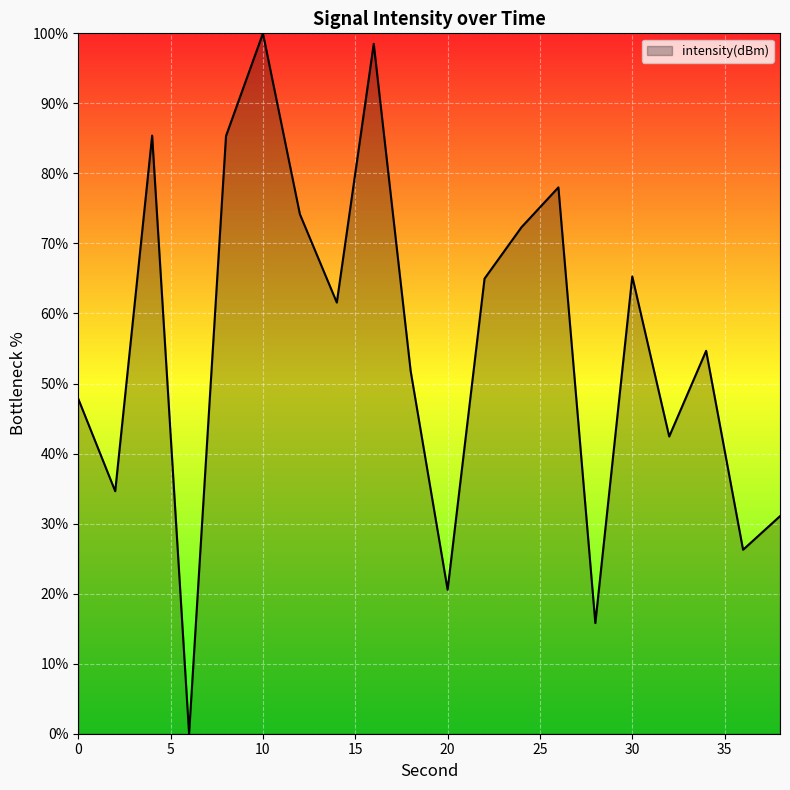

What is the maximum value shown in the chart?

100.0